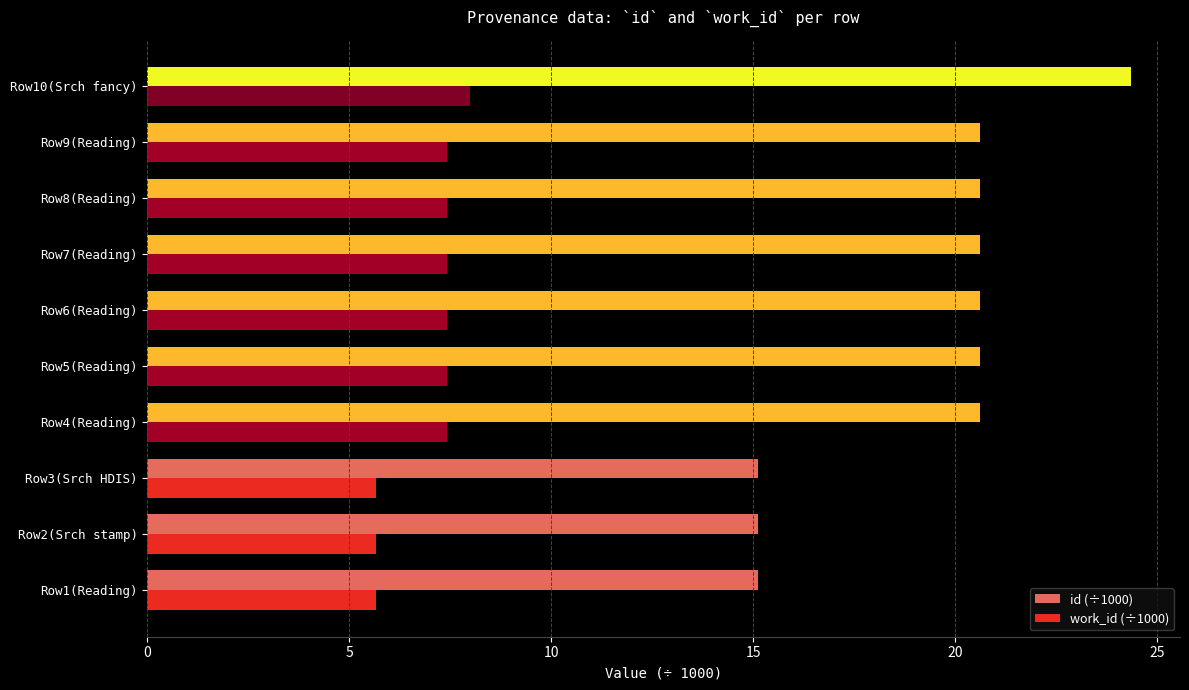

How many work_id (÷1000) values are between 5 and 7?

3